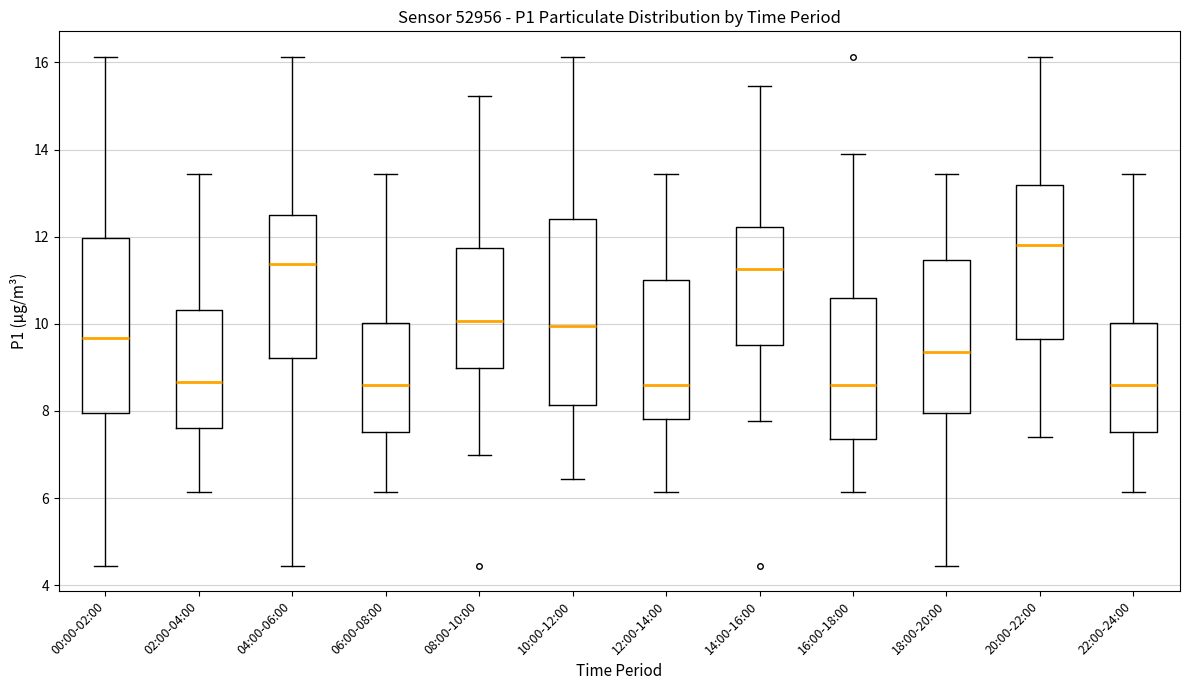

Where is the lower edge of the box for 18:00-20:00 on the y-axis? The values are not printed on the chart, so give them approximately, as read against the axis.

8.0